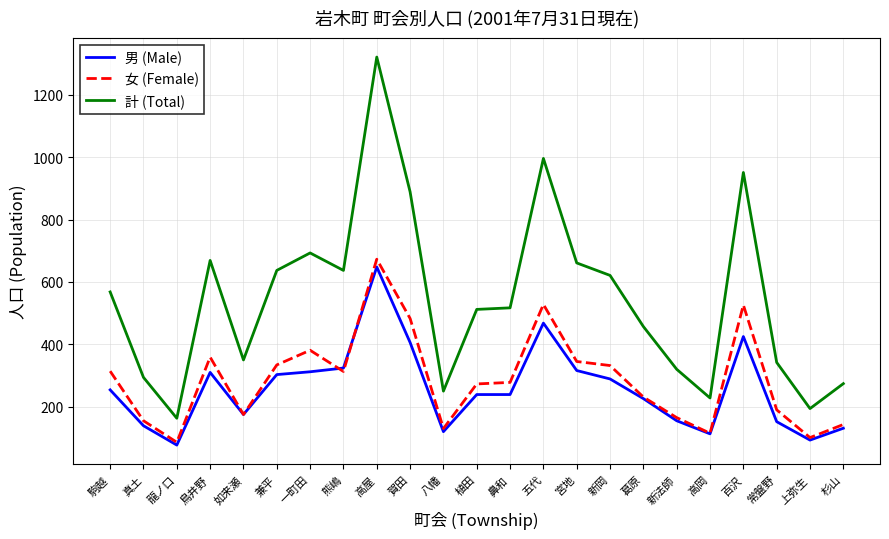

What is the average value of the 女 (Female) series?

288